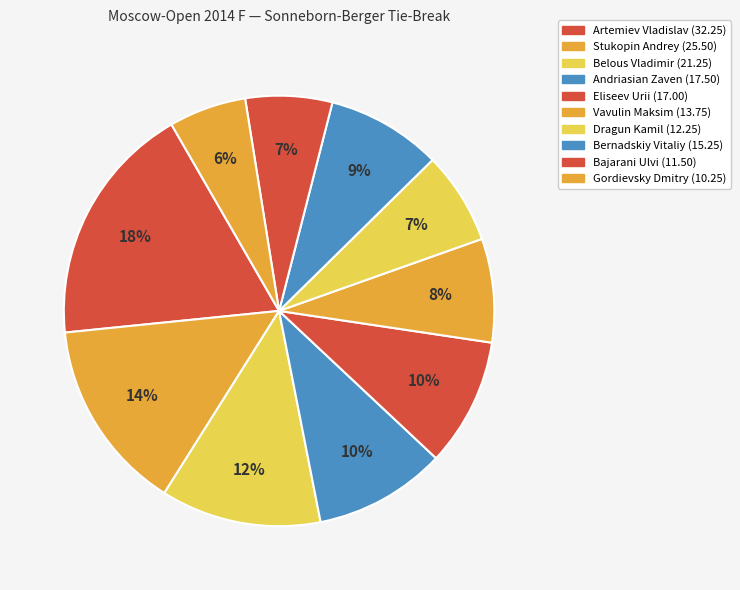

How many slices are in this pie chart?

10